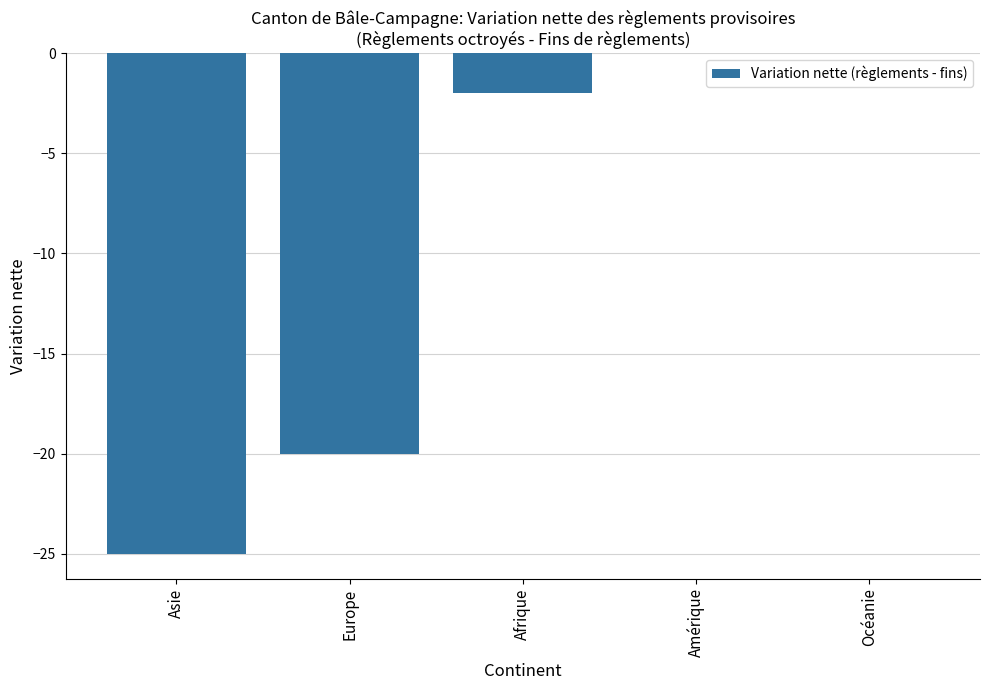

Reading right to left, what are all the values shown in this chart?

Océanie=0	Amérique=0	Afrique=-2	Europe=-20	Asie=-25